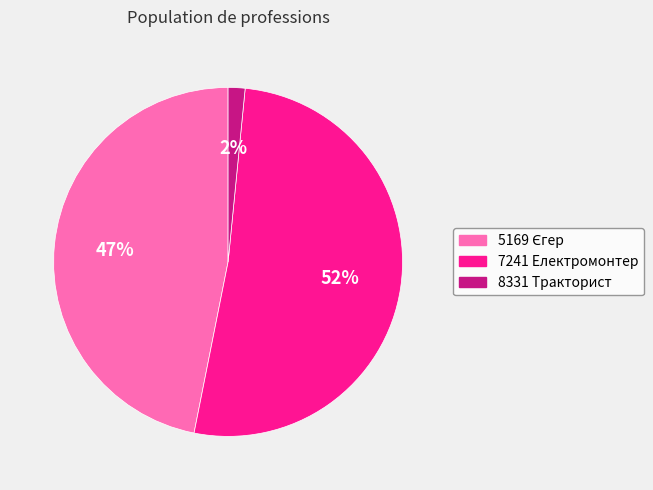

What percentage is the 8331 Тракторист slice, to the nearest percent?

2%